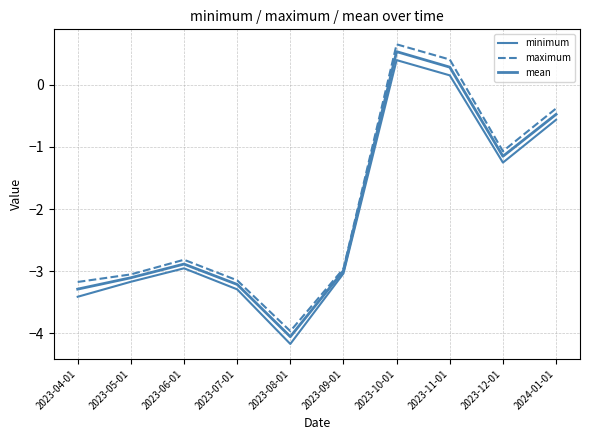

At how many categories does at least one series exceed -1?

3